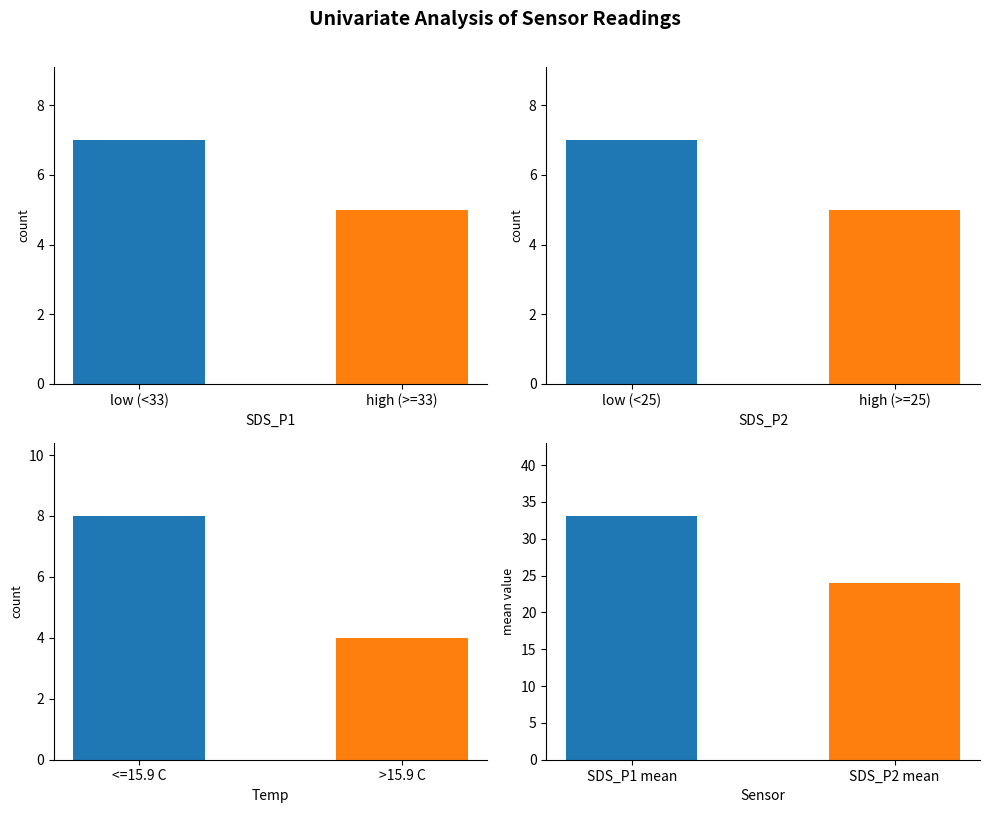

Which series has the widest spread of values?

SDS_P1